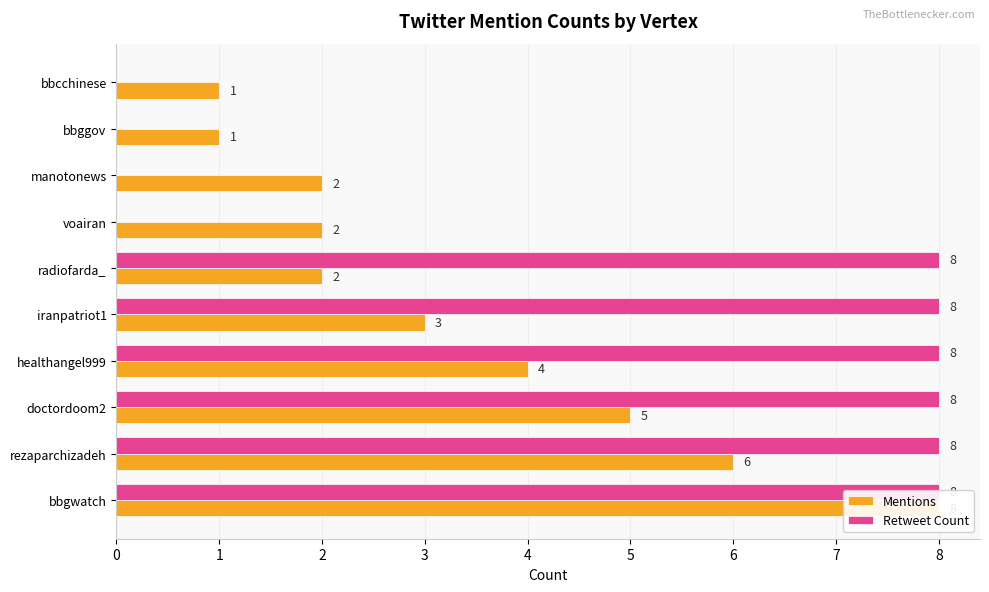

What is the maximum value for Retweet Count?

8